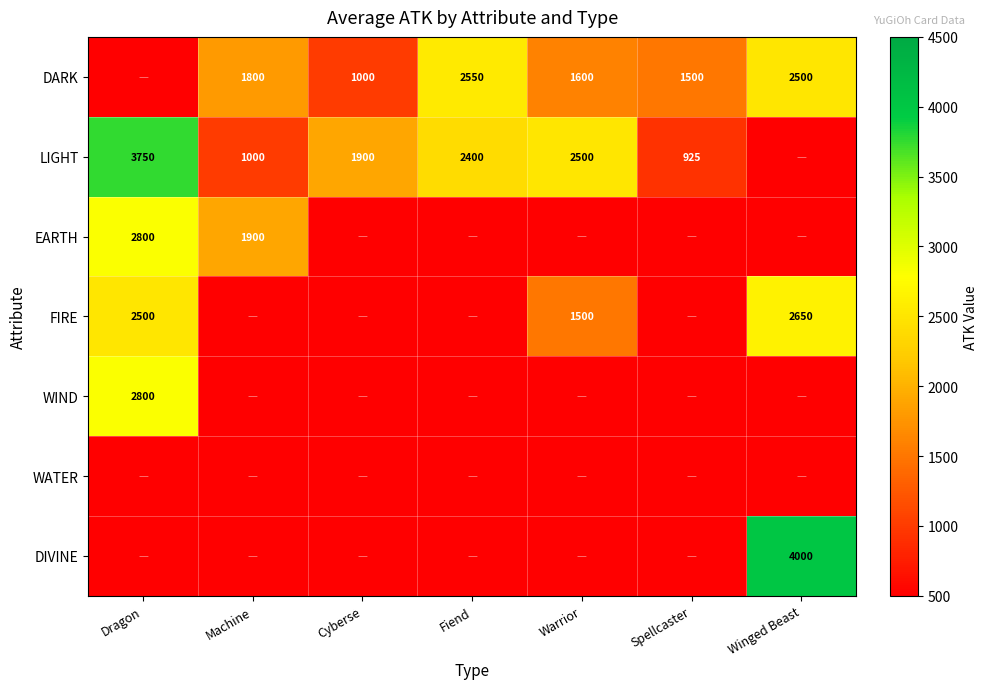

What is the sum of the DARK values at Machine and Cyberse?

2800